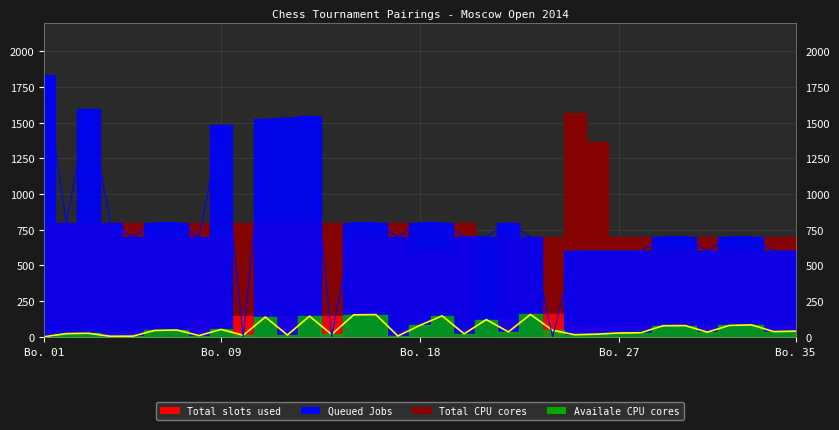

How many times do Queued Jobs and Availale CPU cores cross each other?

6